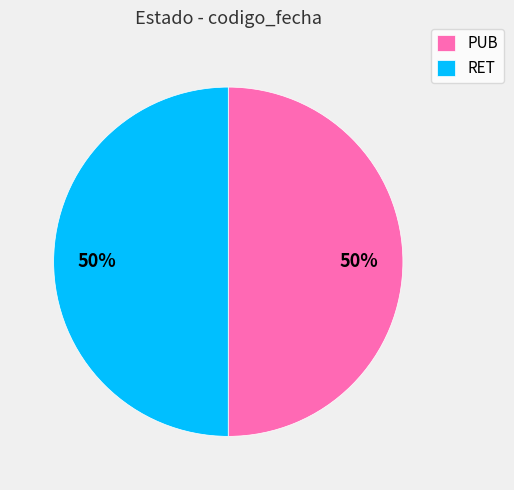

Approximately how many times larger is the value at PUB compared to RET?

1.0